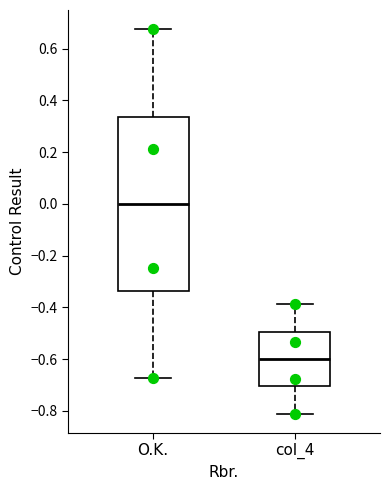

Comparing the boxes themselves (not the whiskers), which one is the tallest?

O.K.